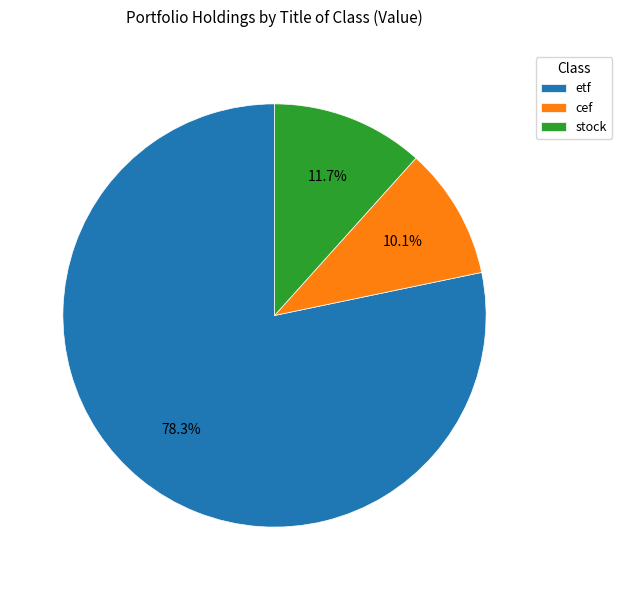

Which category has the smallest portion of the pie?

cef